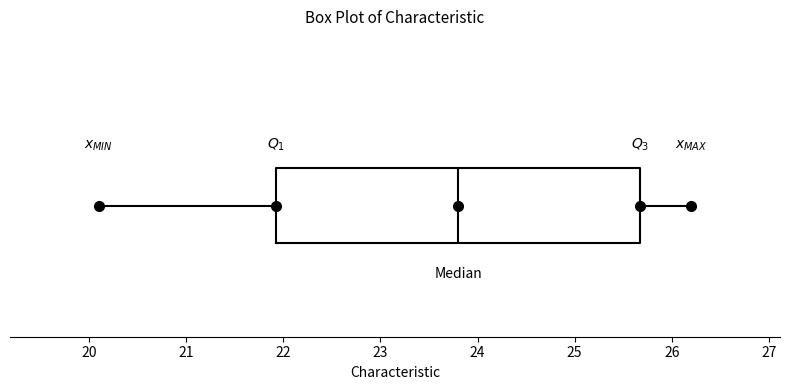

Transcribe this box plot: give where the median line is, the range the box spans, and where the two whiskers end, as read against the x-axis. The values are not printed on the chart, so give them approximately, as read against the axis.

median 23.8, box 21.9 to 25.7, whiskers 20.1 to 26.2